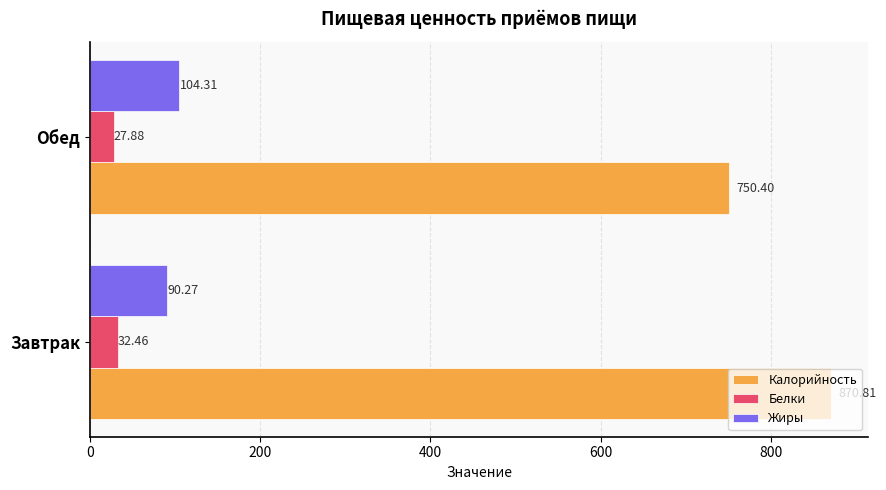

What is the sum of all Калорийность values?

1621.2